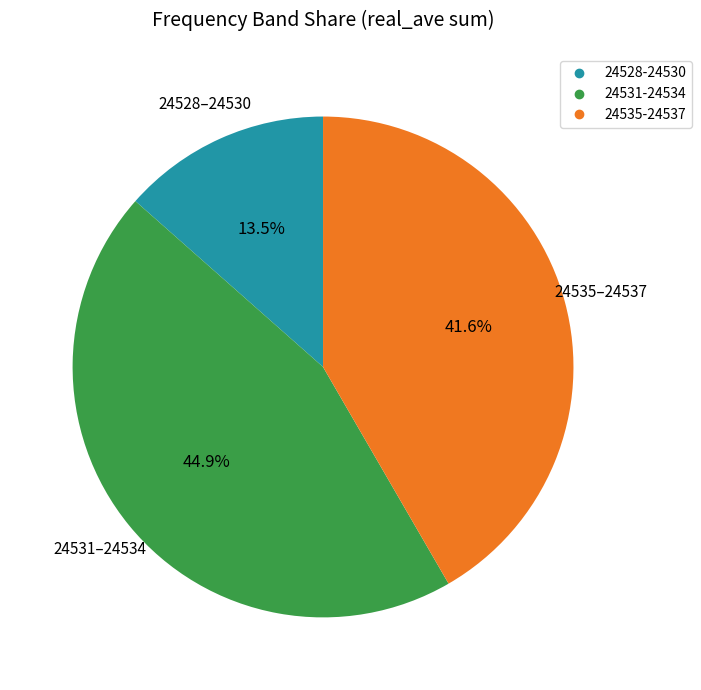

Is there any slice that represents more than half of the pie?

No